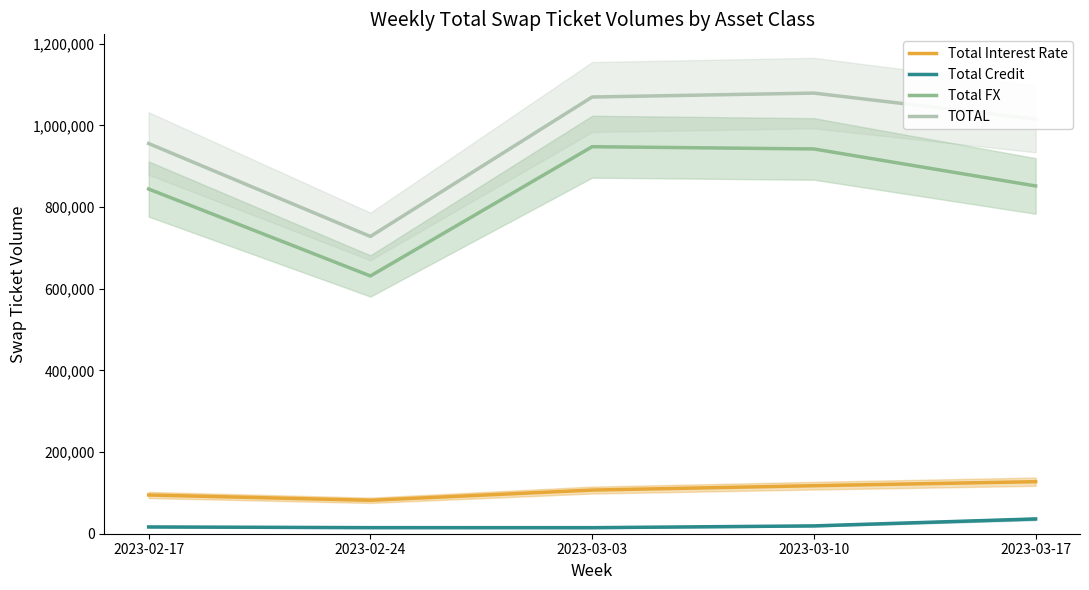

At which label does Total Credit reach its peak?

2023-03-17